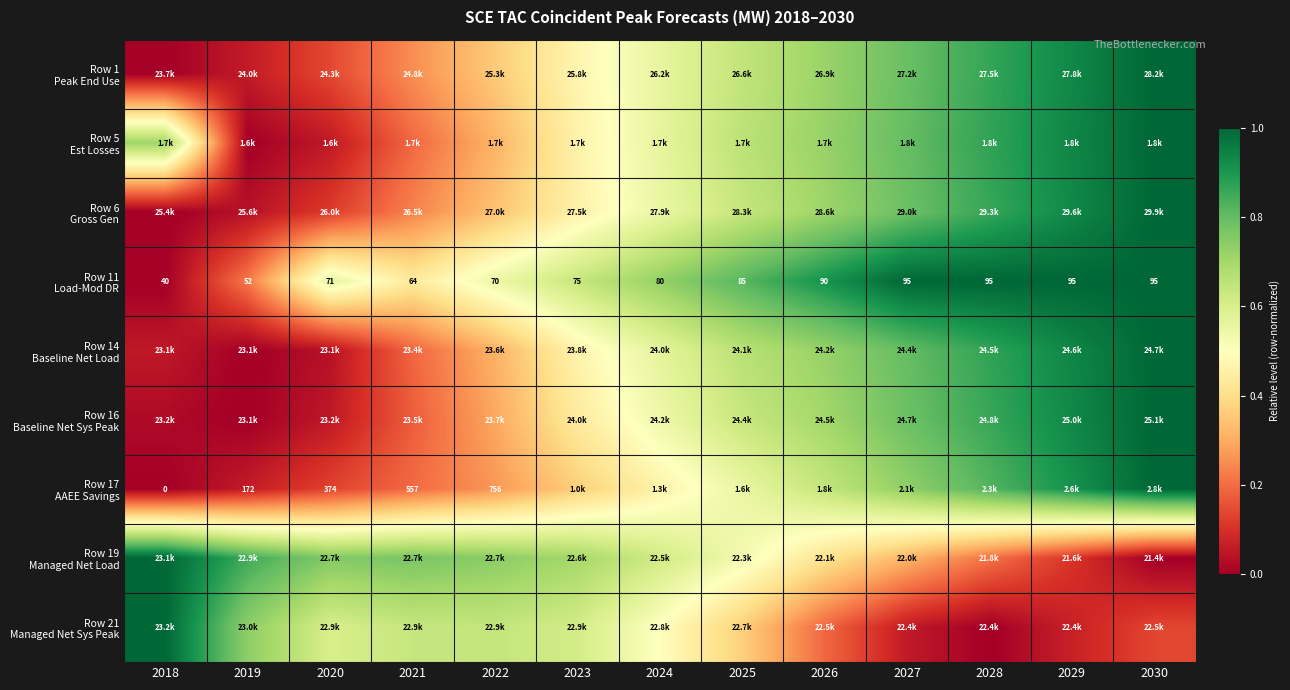

At which category is the sum across all series the highest?

2030